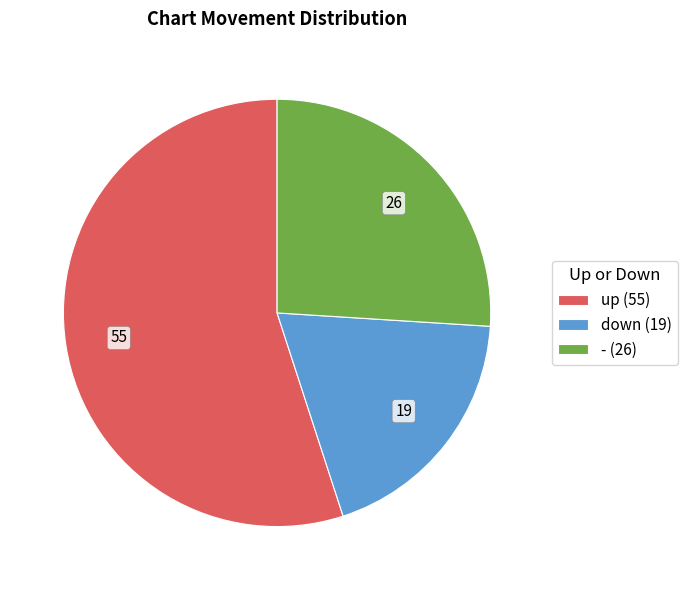

What is the smallest slice in the pie chart?

down